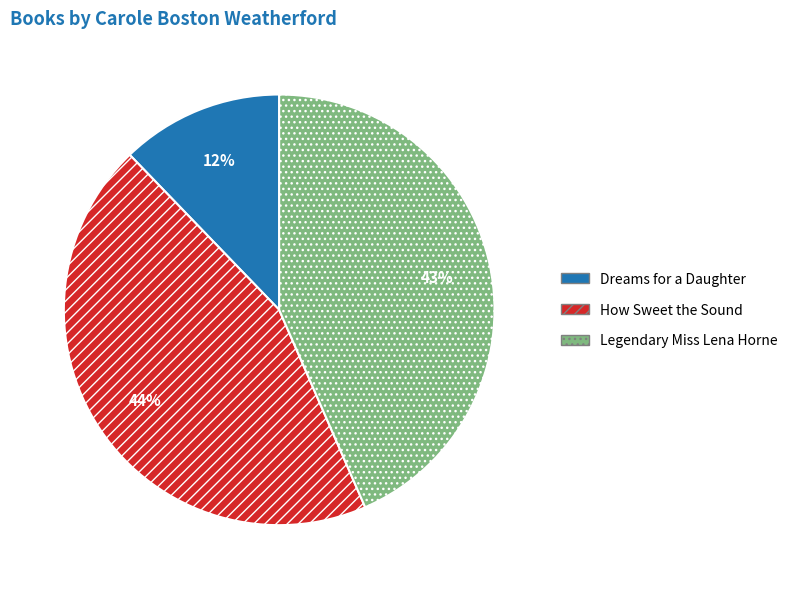

To the nearest percent, what is the combined percentage of Dreams for a Daughter and How Sweet the Sound?

57%